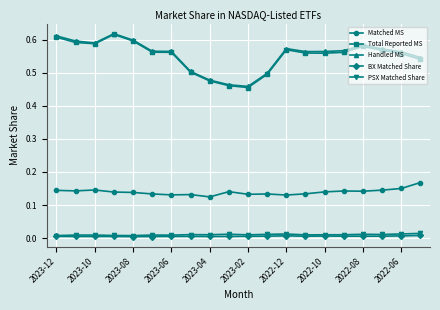

True or false: Handled MS has more than 0 points higher than both neighbors.

True